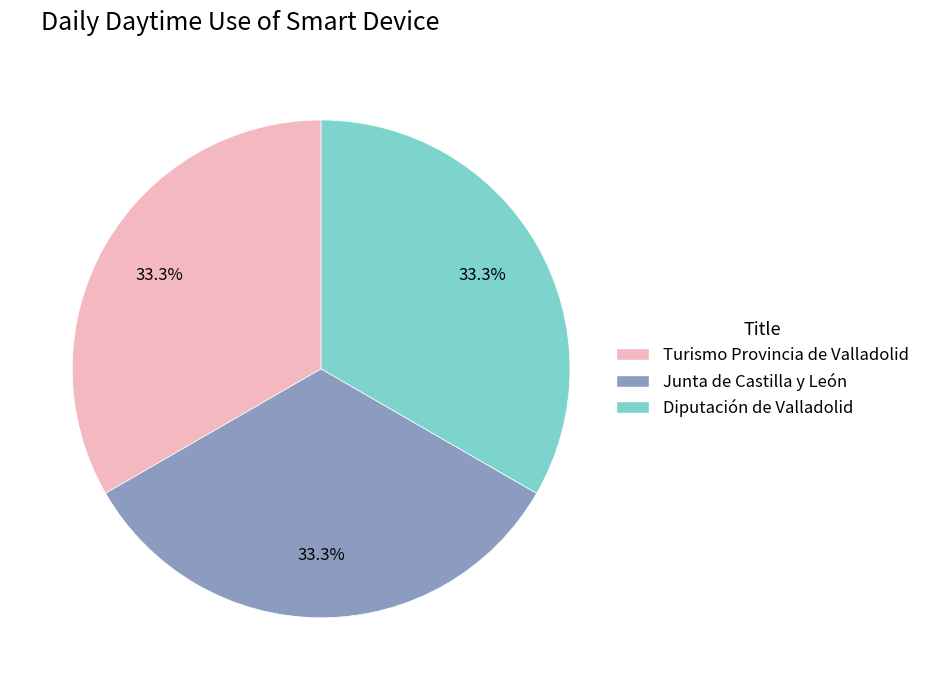

Is it true that Junta de Castilla y León is 33% of the pie?

True